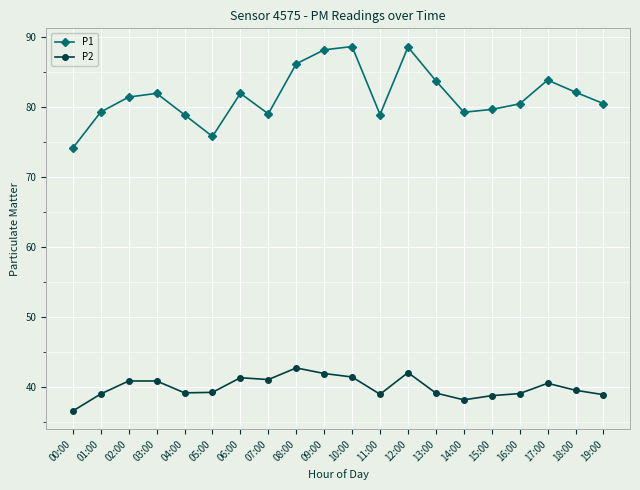

What is the total value across all series at 14:00?

117.4